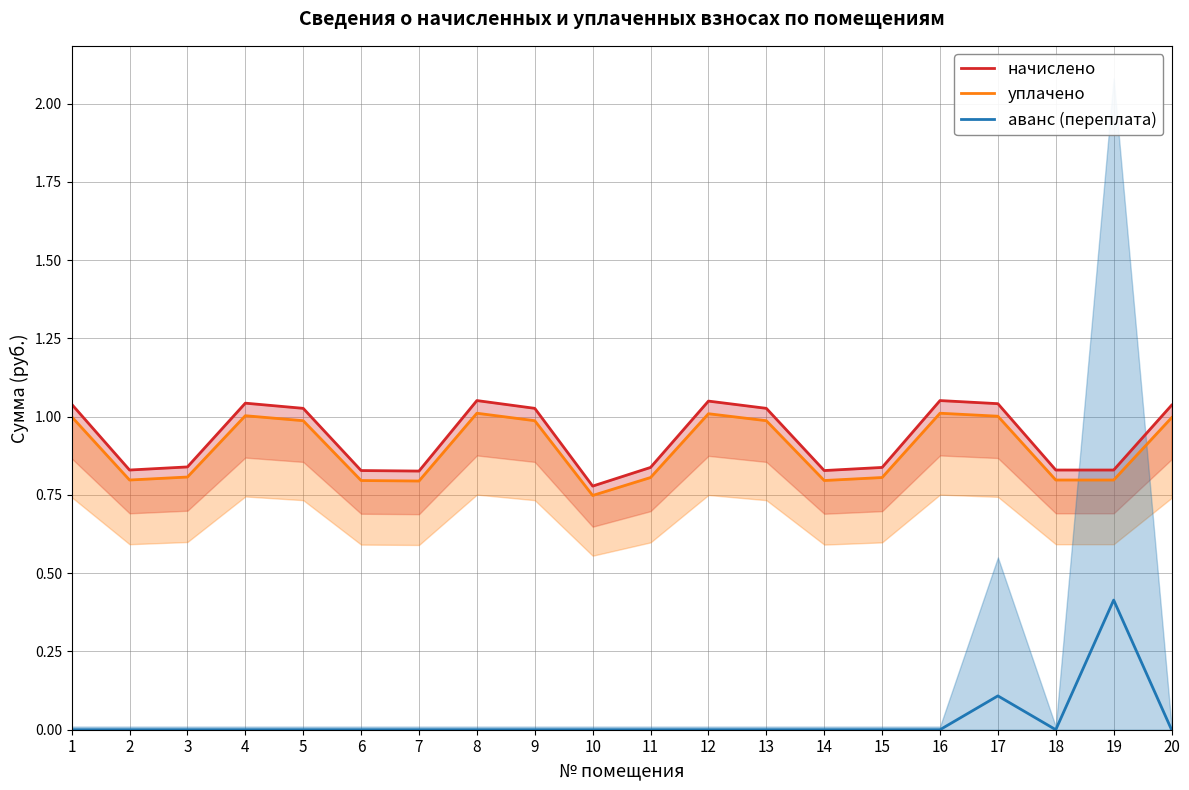

Where is the first local maximum for начислено?

4